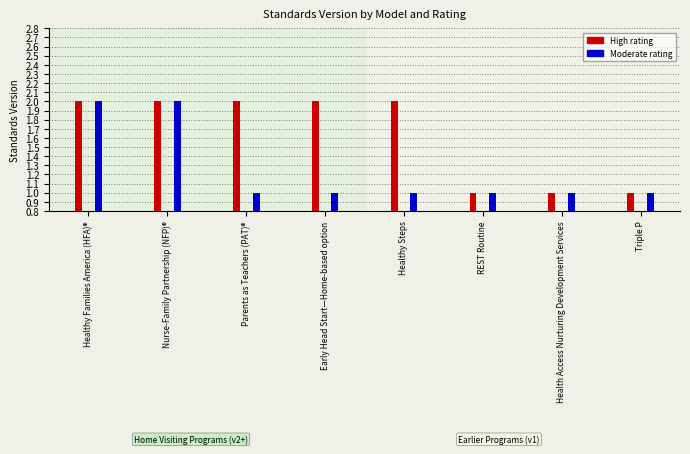

List the series in order of their peak value, lowest first.

High, Moderate